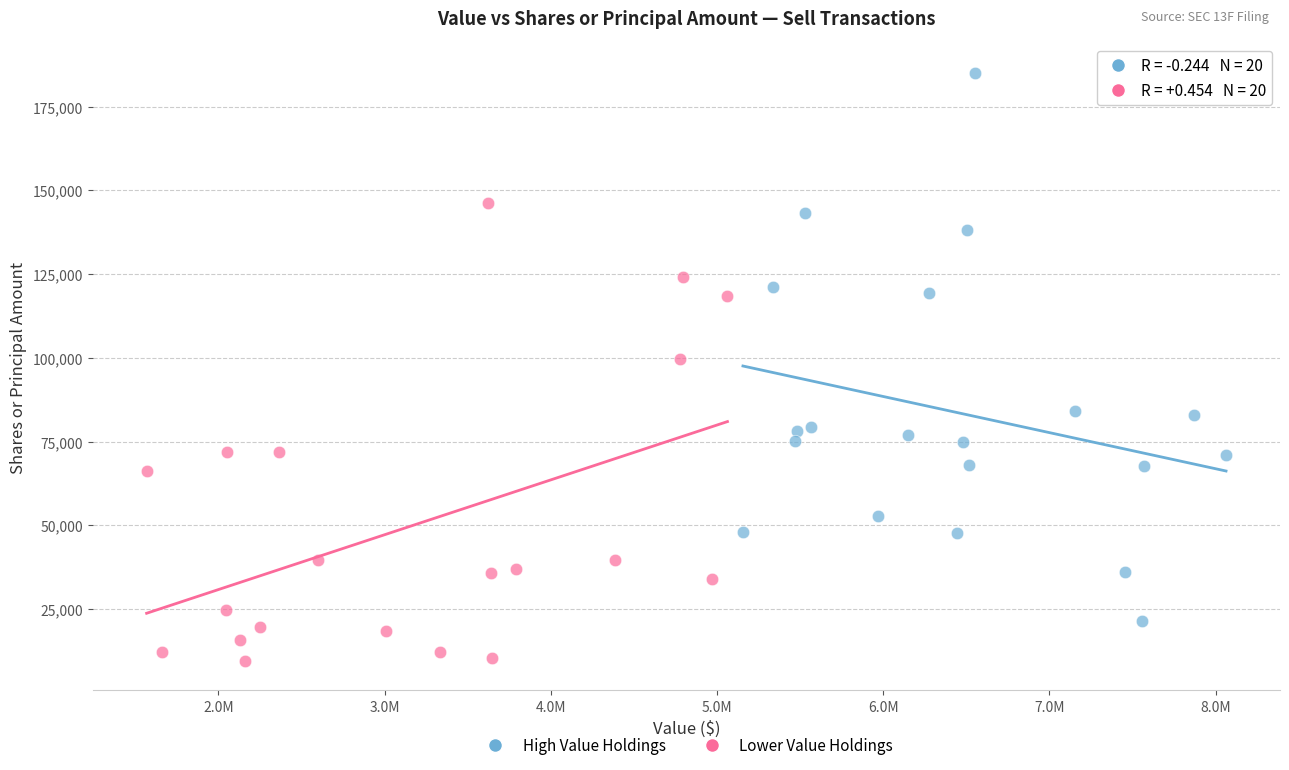

Which series reaches the maximum Y coordinate?

High Value Holdings